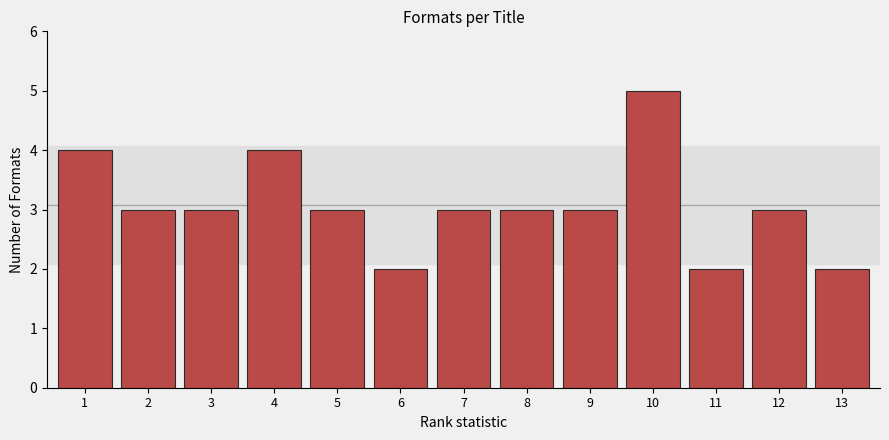

Approximately how many times larger is the value at 7 compared to 6?

1.5